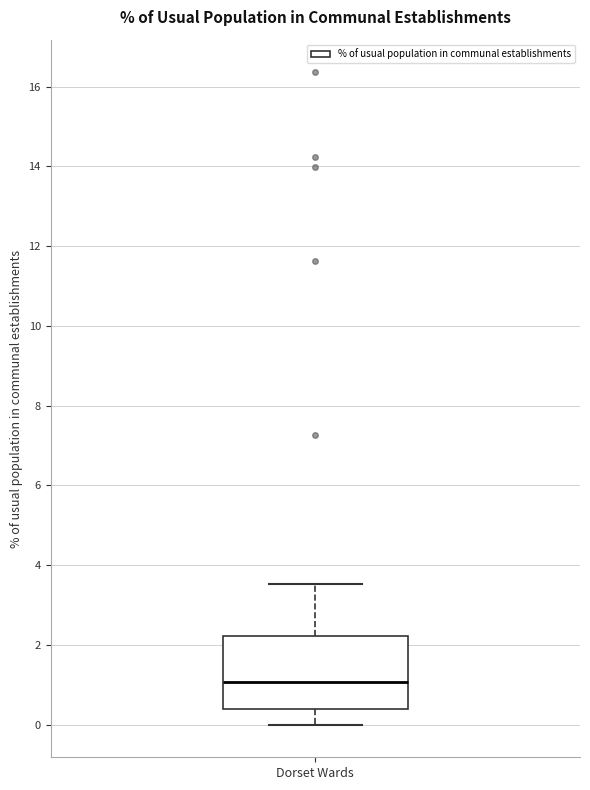

Where does the upper whisker of the box for Dorset Wards end on the y-axis? The values are not printed on the chart, so give them approximately, as read against the axis.

3.6